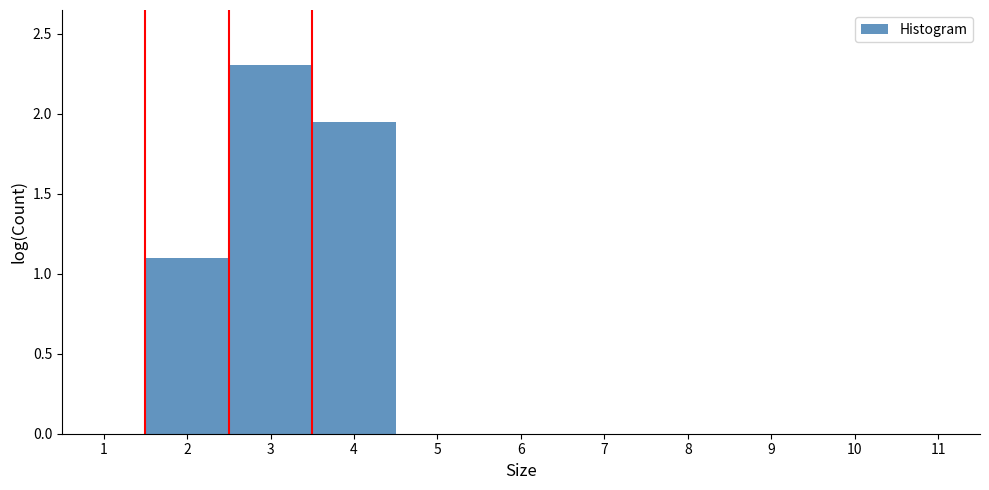

Reading left to right, transcribe this chart: for each bar, give the range it covers on the x-axis and its height. The values are not printed on the chart, so give them approximately, as read against the axis.

0.5 to 1.5: 0
1.5 to 2.5: 1.10
2.5 to 3.5: 2.30
3.5 to 4.5: 1.95